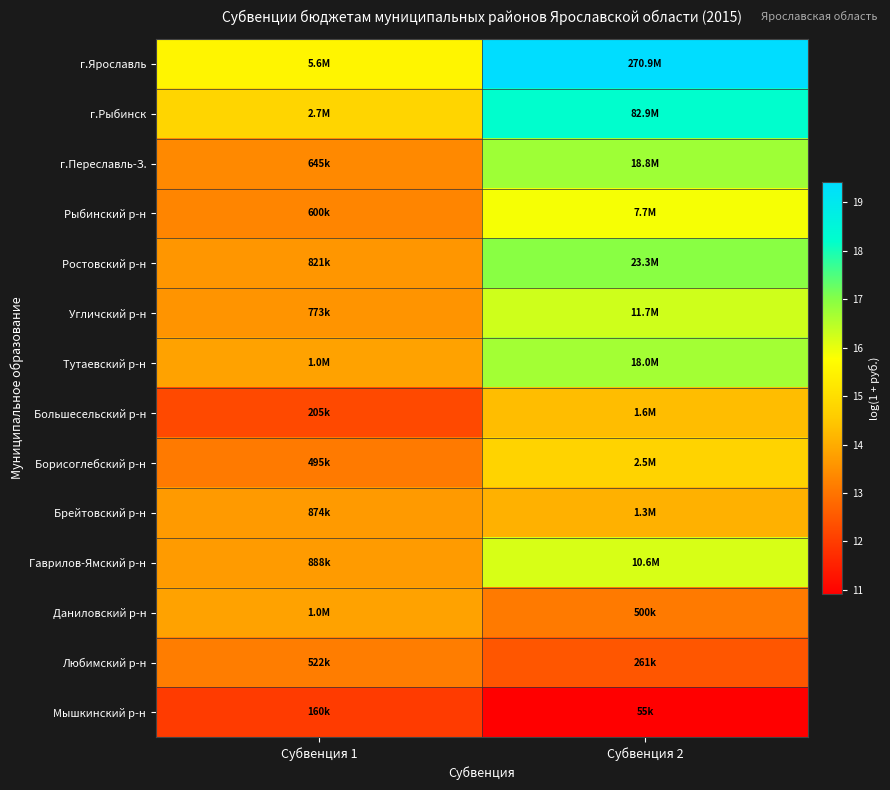

How many data points does each series have?

2